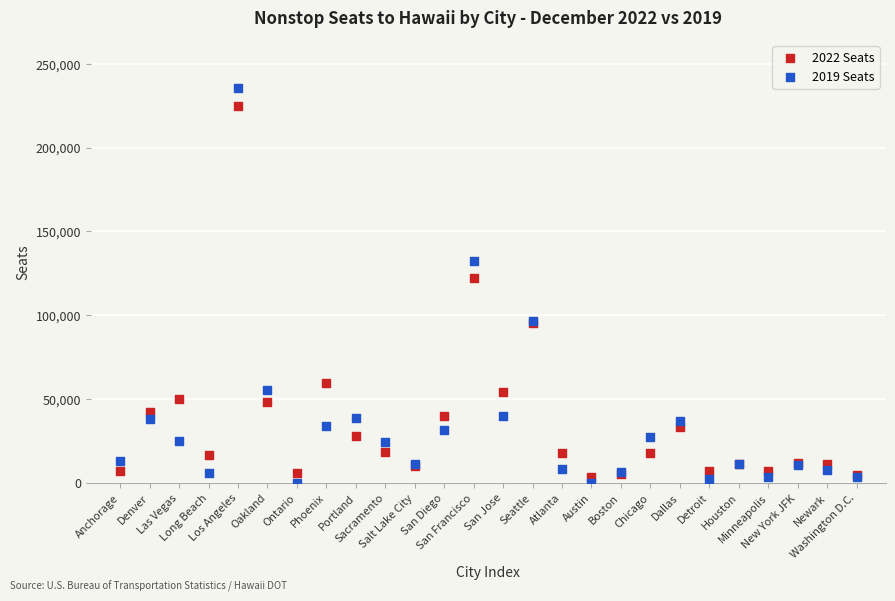

What are all the series names shown in the legend?

2022 Seats, 2019 Seats